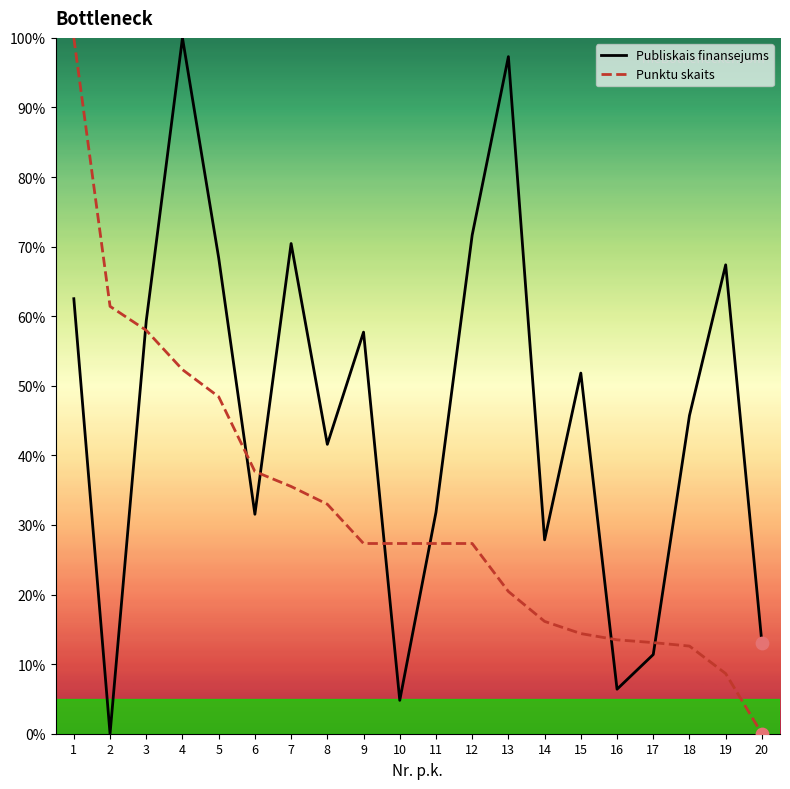

At which category is the sum across all series the highest?

1